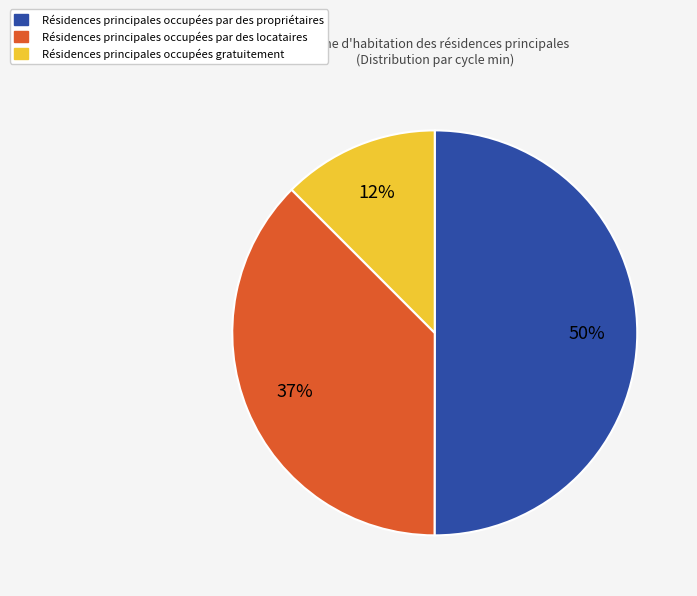

To the nearest percent, what is the difference between the largest and smallest slice percentages?

38%